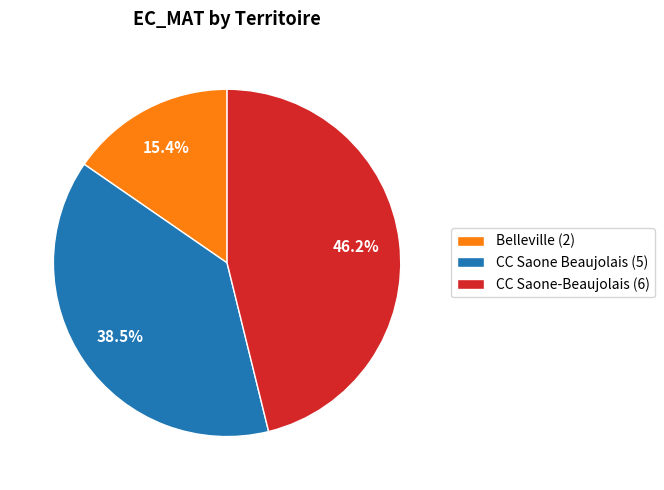

What percentage is NOT represented by CC Saone-Beaujolais (6)?

53.8%